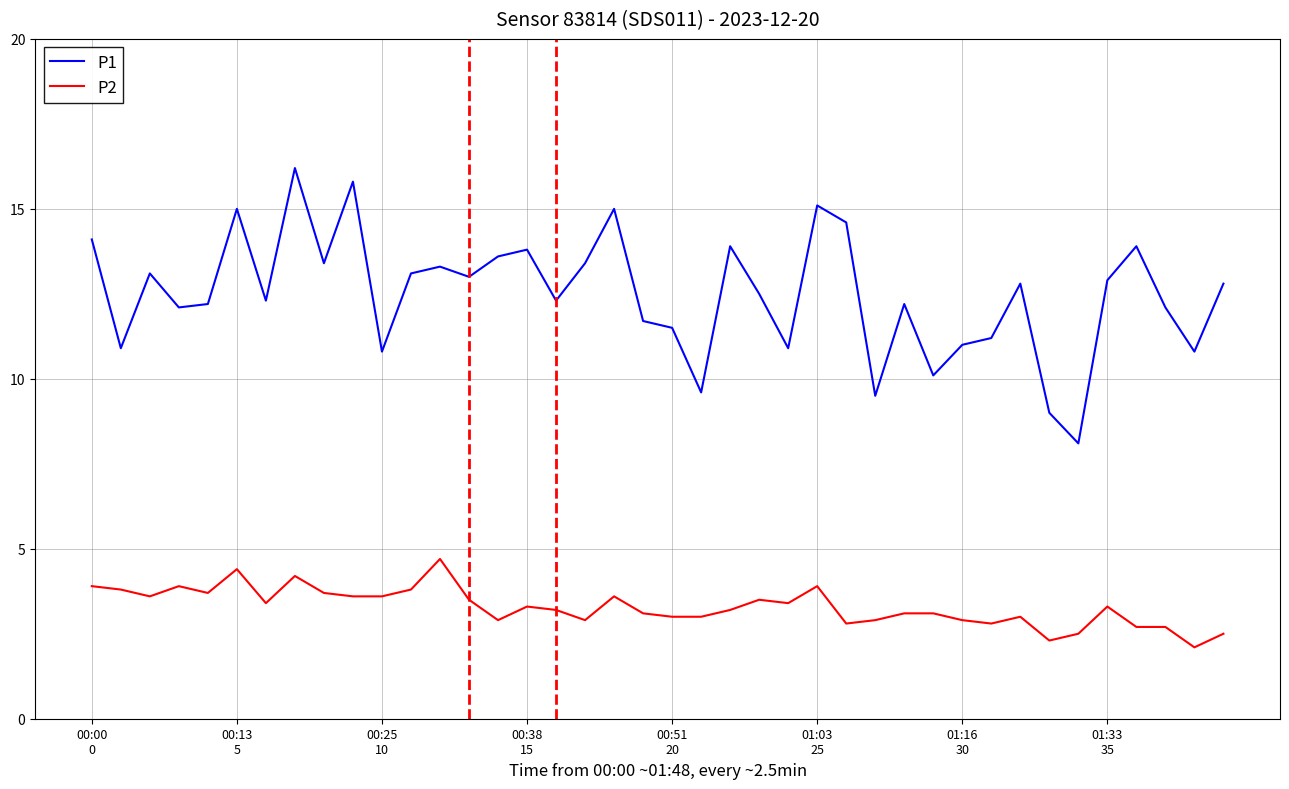

What are all the series names shown in the legend?

P1, P2